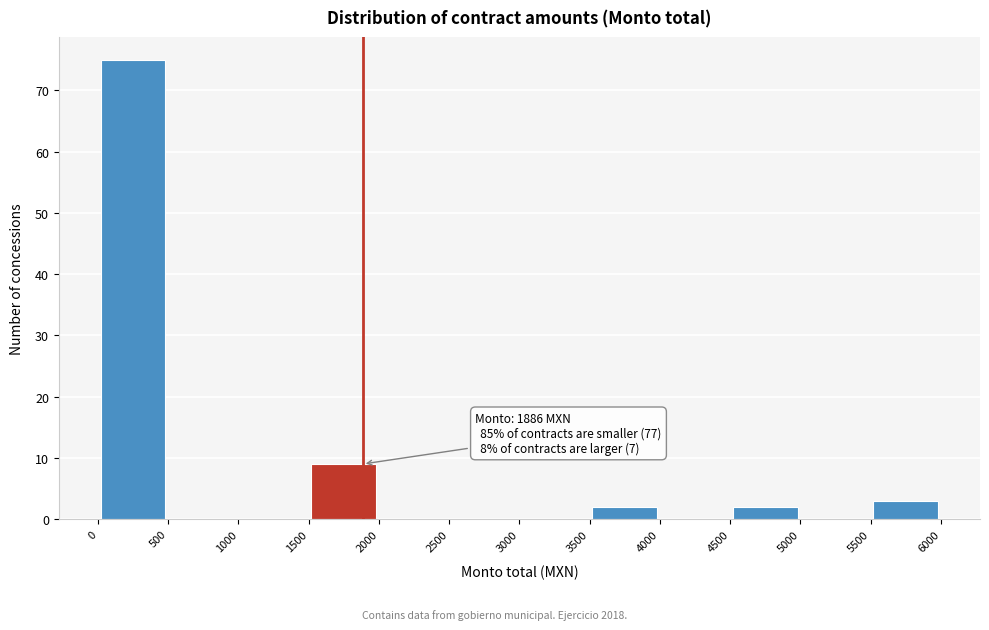

Over which range of the x-axis is the bar tallest?

0 to 500